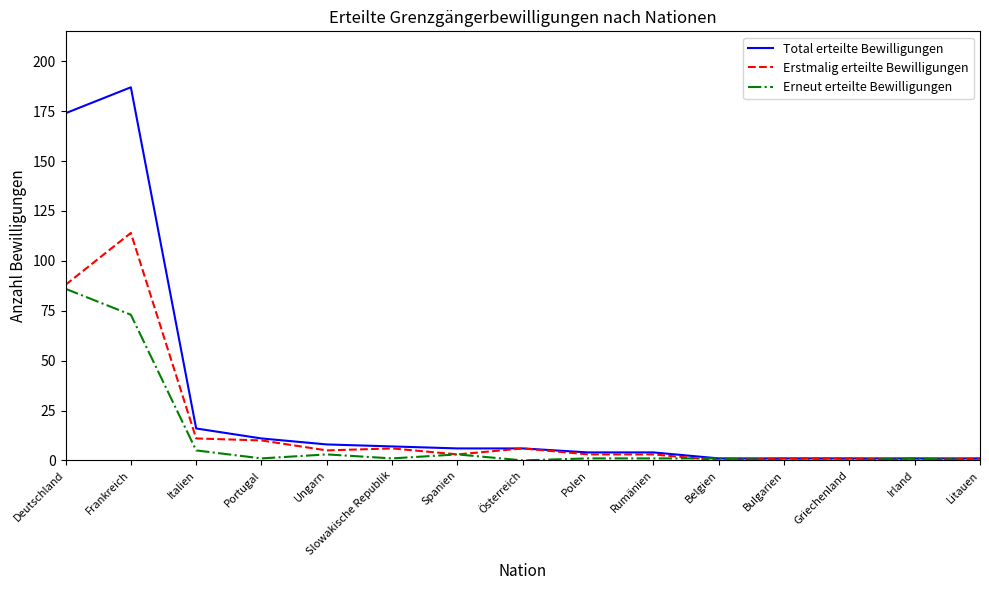

Reading left to right, what are all the values shown in this chart?

Total erteilte Bewilligungen: 174	187	16	11	8	7	6	6	4	4	1	1	1	1	1
Erstmalig erteilte Bewilligungen: 88	114	11	10	5	6	3	6	3	3	0	1	1	0	1
Erneut erteilte Bewilligungen: 86	73	5	1	3	1	3	0	1	1	1	0	0	1	0